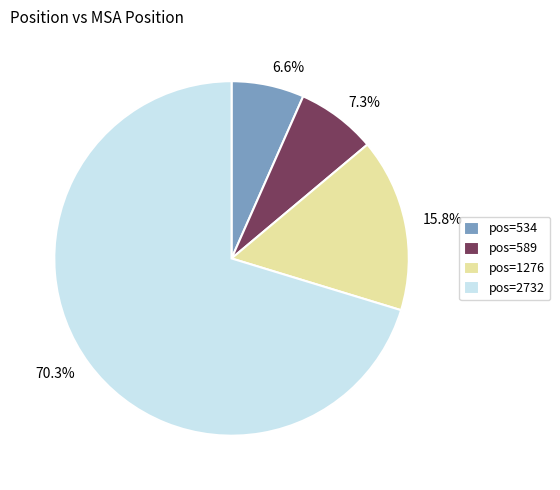

Approximately how many times larger is the value at 70.3% compared to 15.8%?

4.4